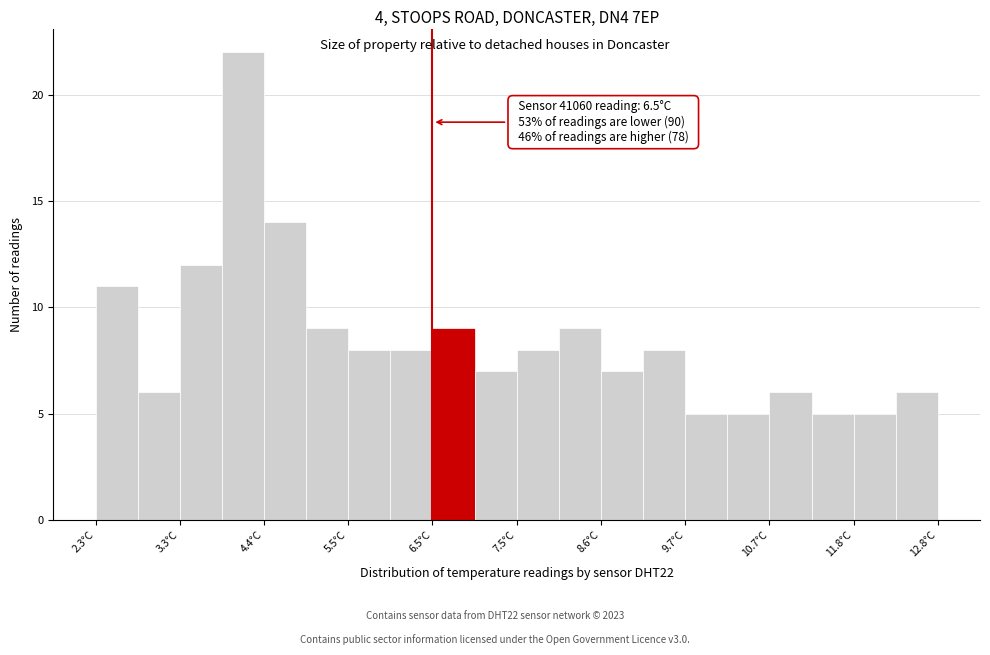

Around what value on the x-axis is the tallest bar? Give the approximate position of its centre, as read against the axis.

4.2